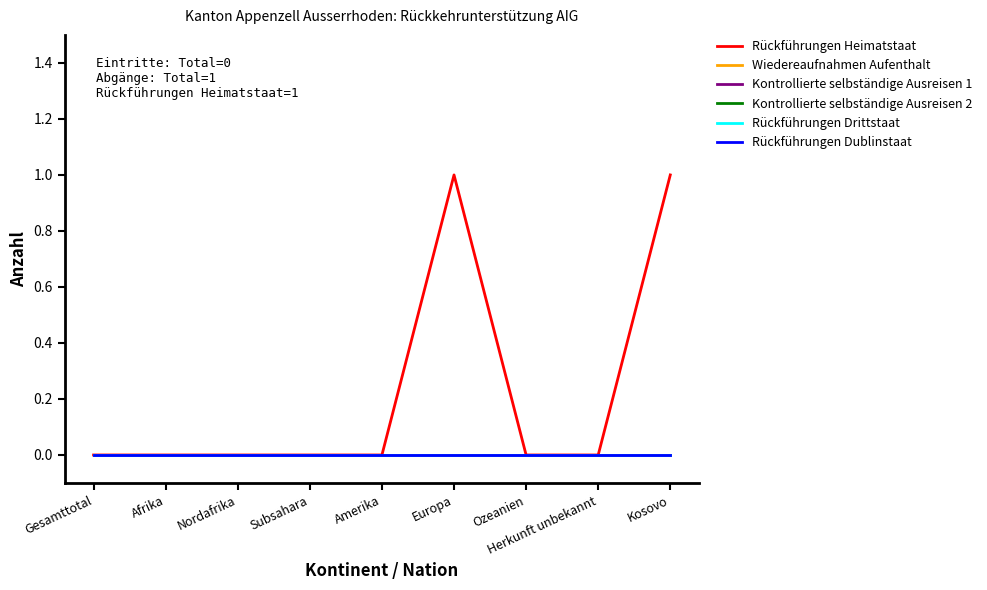

Does the chart have visible grid lines?

No